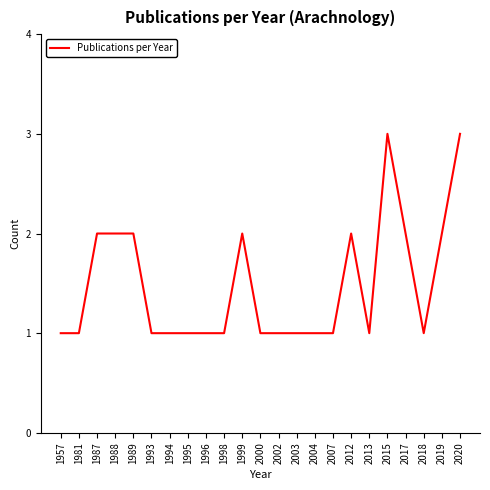

What is the approximate value at 2013?

1